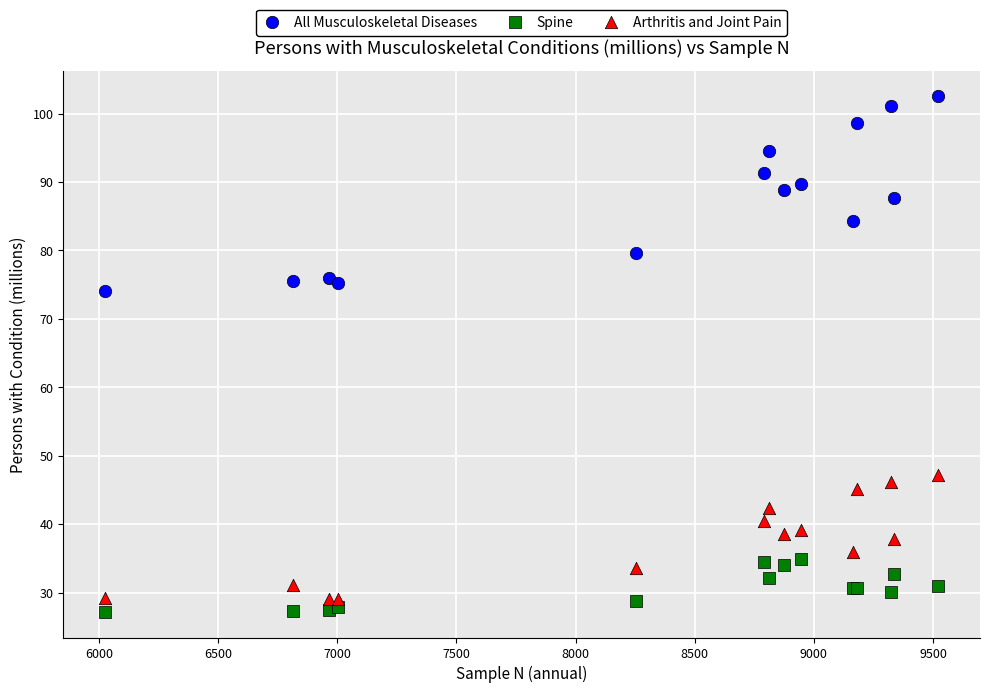

What are all the series names shown in the legend?

All Musculoskeletal Diseases, Spine, Arthritis and Joint Pain